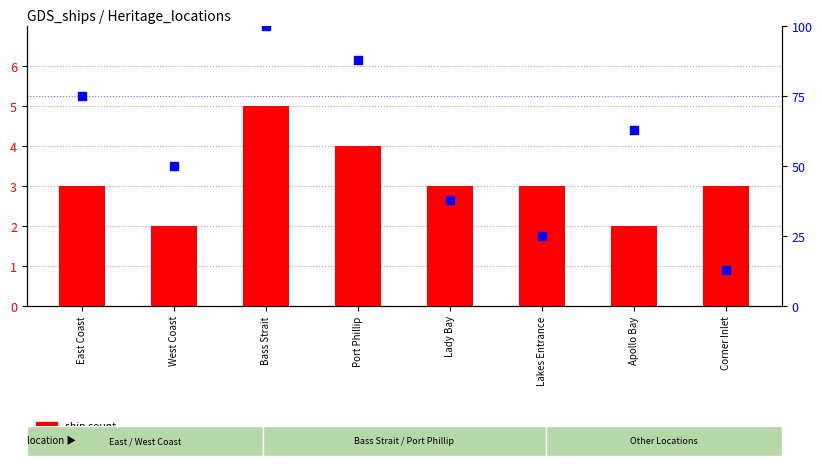

At which category is the sum across all series the highest?

Bass Strait